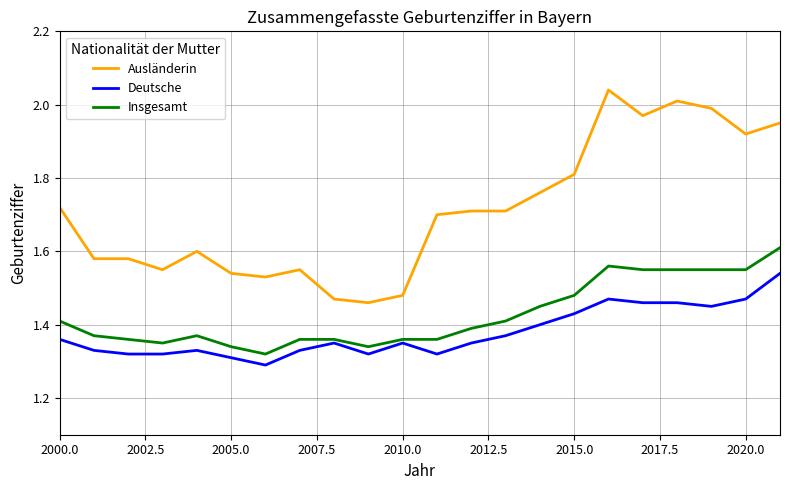

True or false: Insgesamt has more than 1 points higher than both neighbors.

True